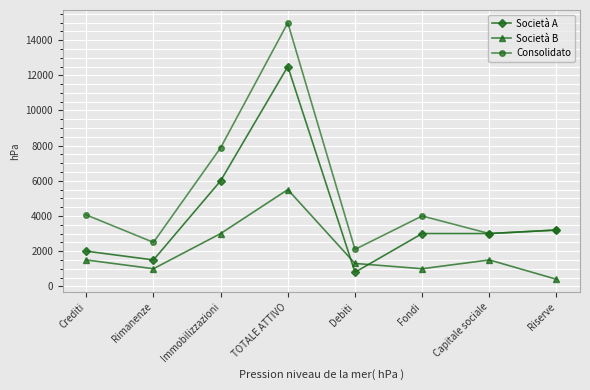

At which category is the sum across all series the highest?

TOTALE ATTIVO